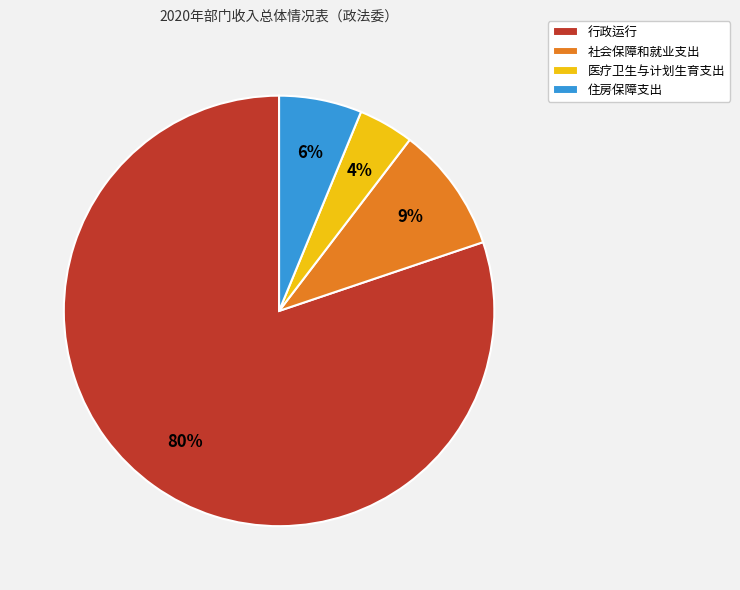

How many slices are in this pie chart?

4